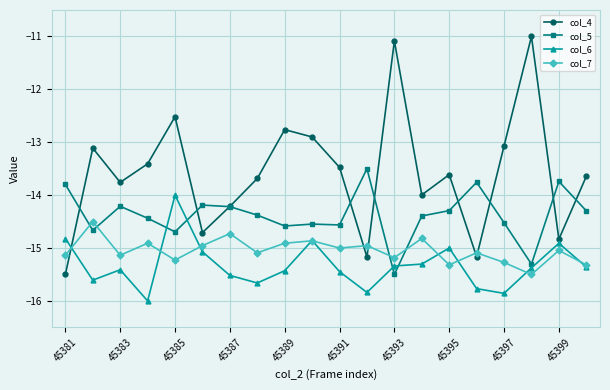

What is the value of the col_6 point at the 18th from the left?

-15.4